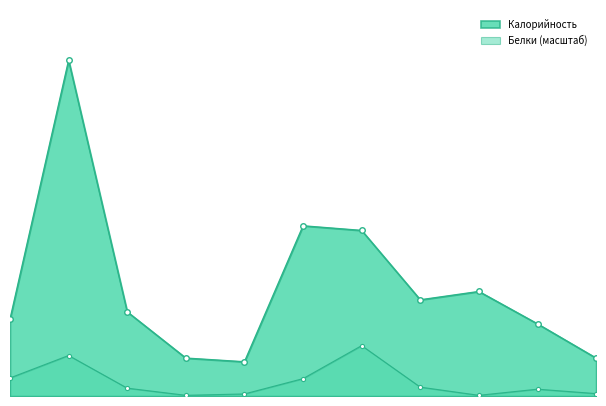

Which series has the widest spread of values?

Калорийность